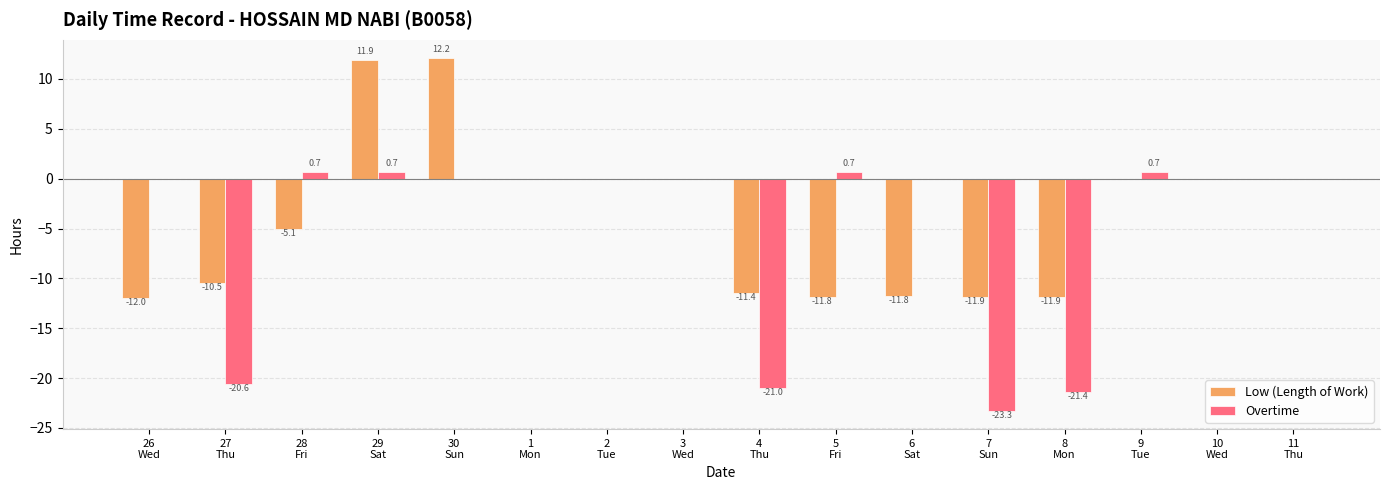

True or false: Overtime has a value of 0.0 at 26
Wed.

True